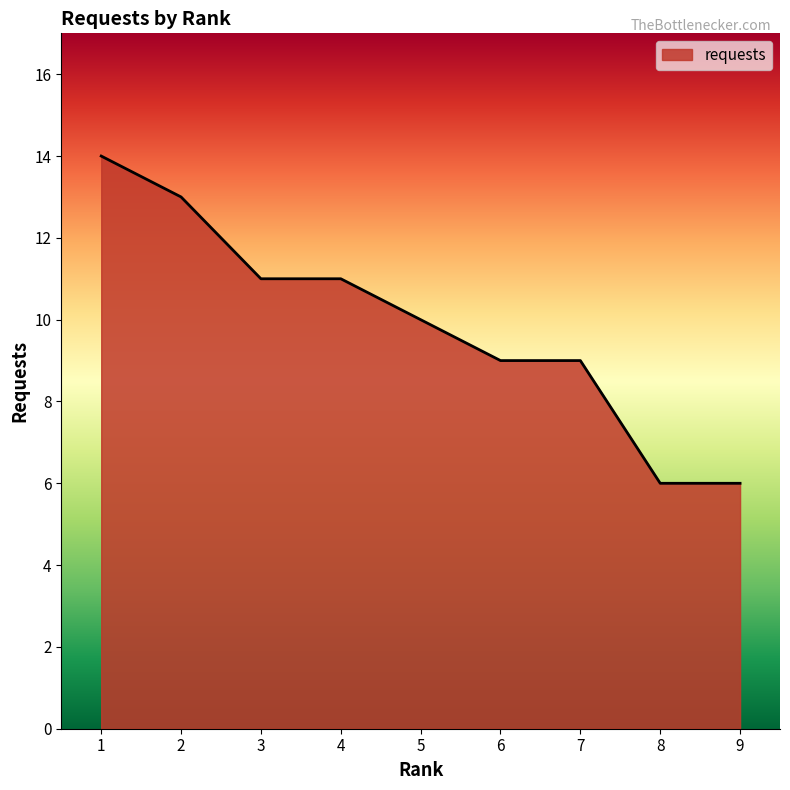

The value at 8 is 9. True or false?

False